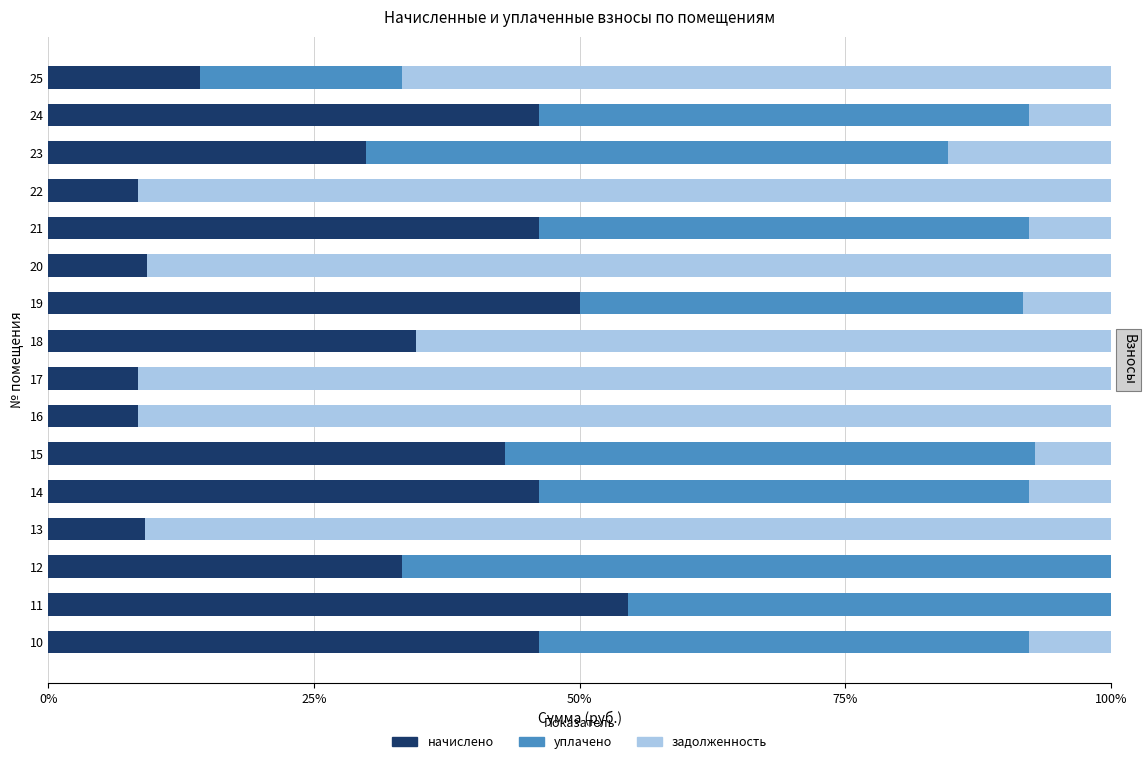

The начислено series shows 19.2 at 25. True or false?

False